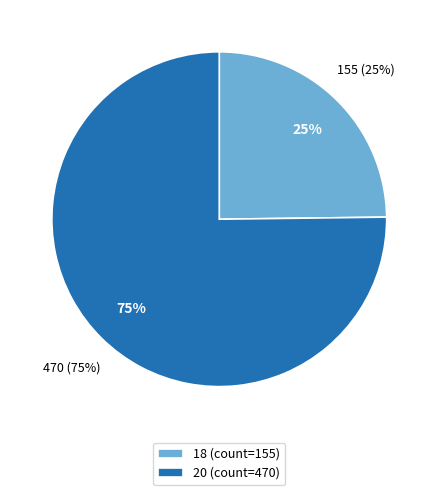

Count the number of slices in the pie.

2